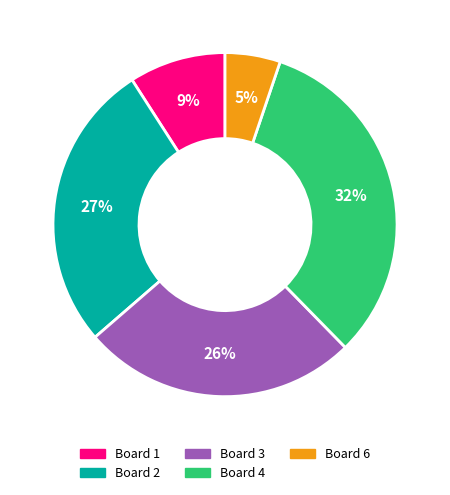

To the nearest percent, what is the difference between the Board 1 and Board 3 slice percentages?

17%